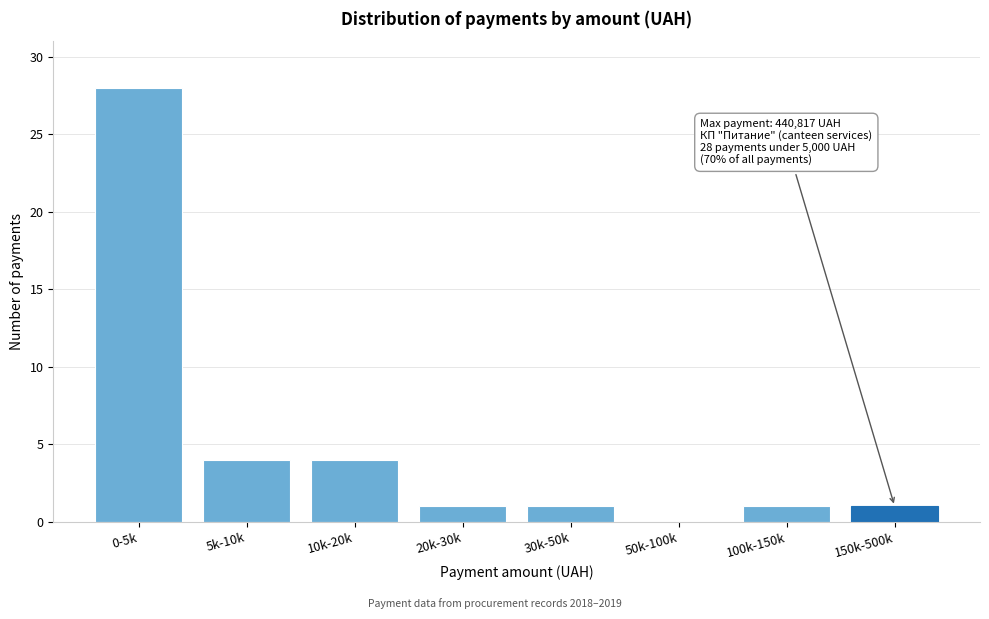

Reading left to right, what are all the values shown in this chart?

0-5k=28	5k-10k=4	10k-20k=4	20k-30k=1	30k-50k=1	50k-100k=0	100k-150k=1	150k-500k=1